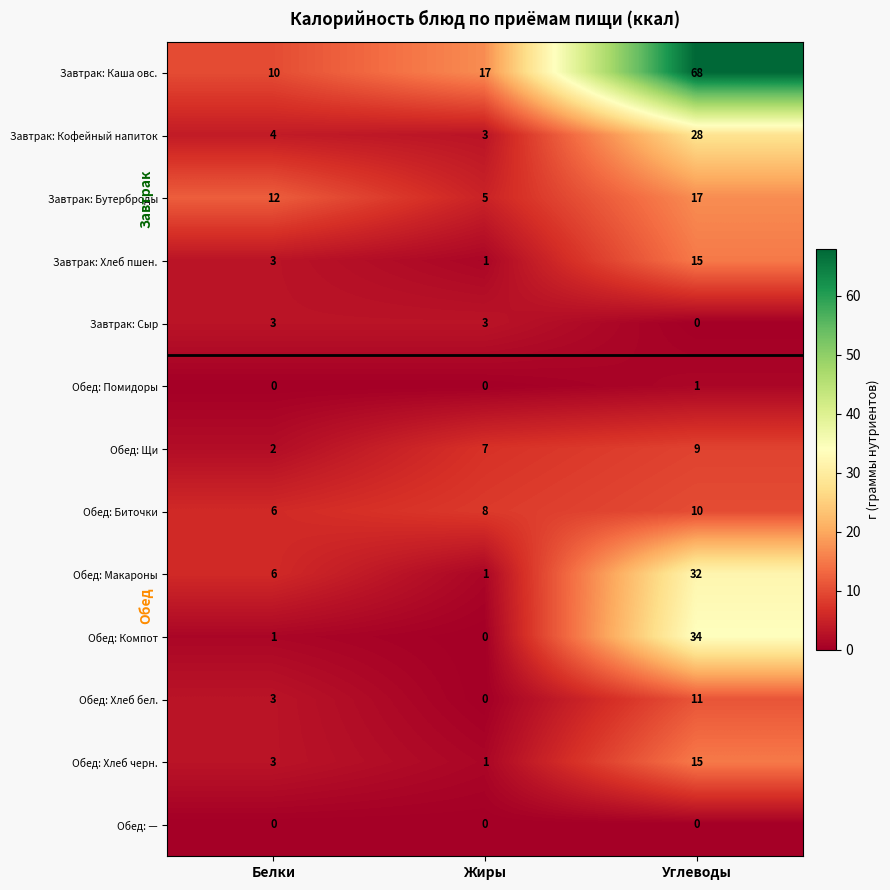

Where is Обед: Хлеб черн. nearest to the value 8?

Белки